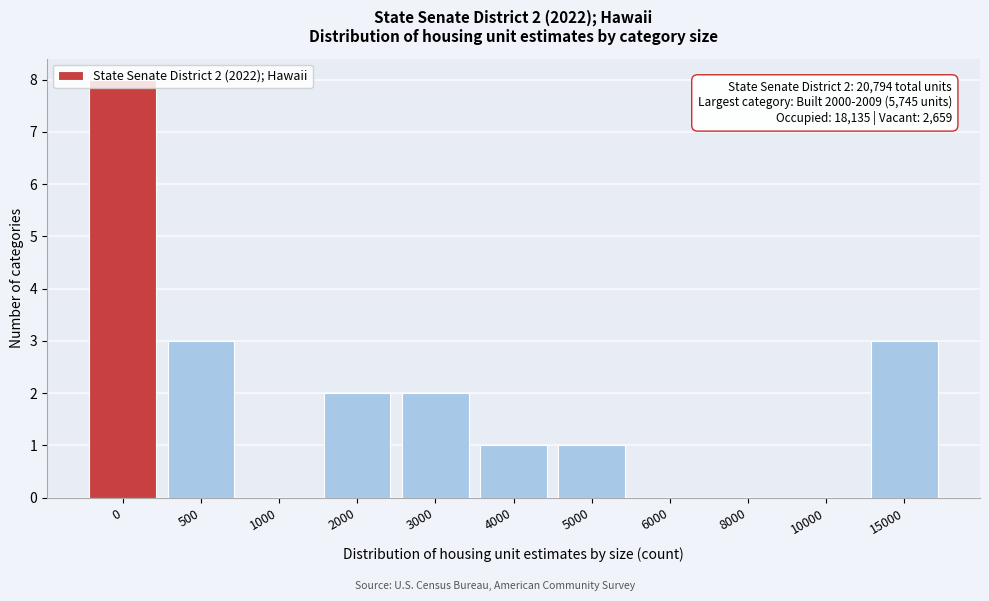

The value at 10000 is 3. True or false?

False